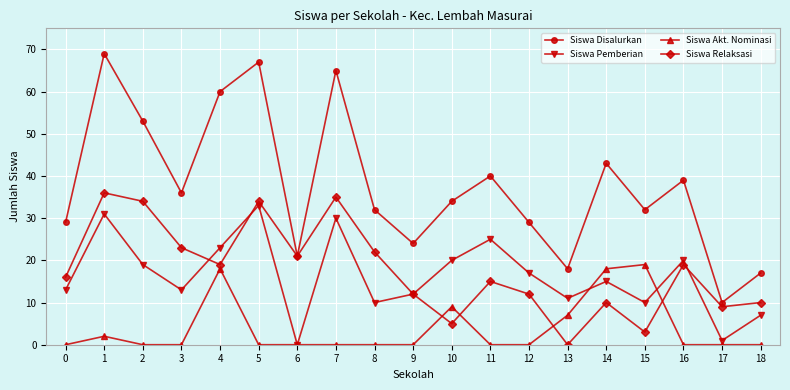

Between which two adjacent categories do Siswa Pemberian and Siswa Relaksasi first intersect?

3 and 4